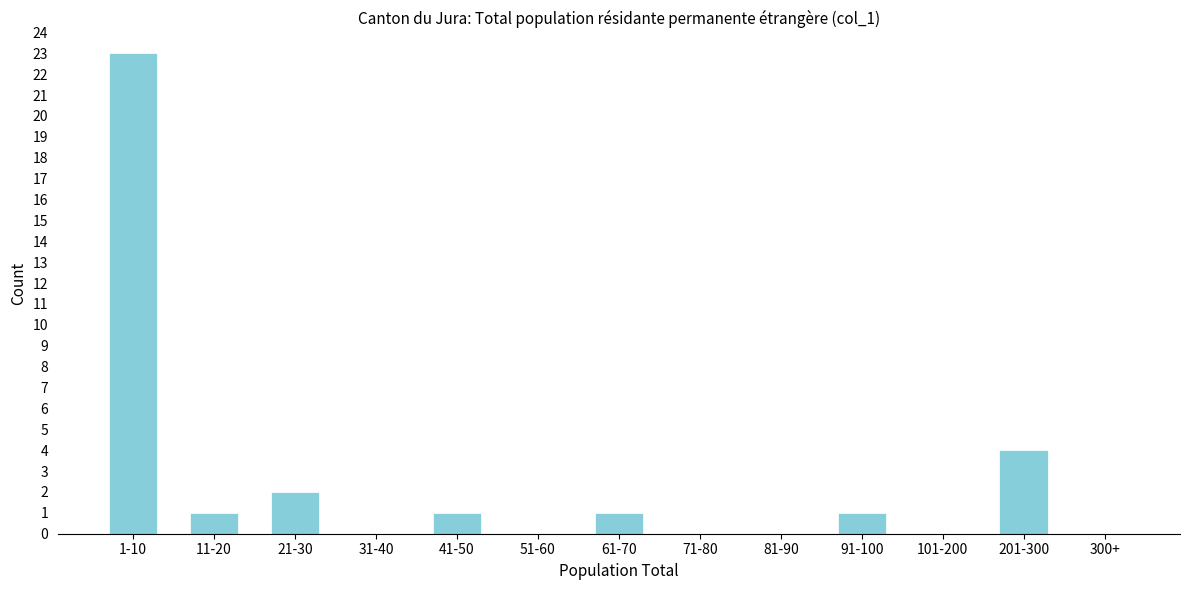

Reading left to right, what are all the values shown in this chart?

1-10=23	11-20=1	21-30=2	31-40=0	41-50=1	51-60=0	61-70=1	71-80=0	81-90=0	91-100=1	101-200=0	201-300=4	300+=0